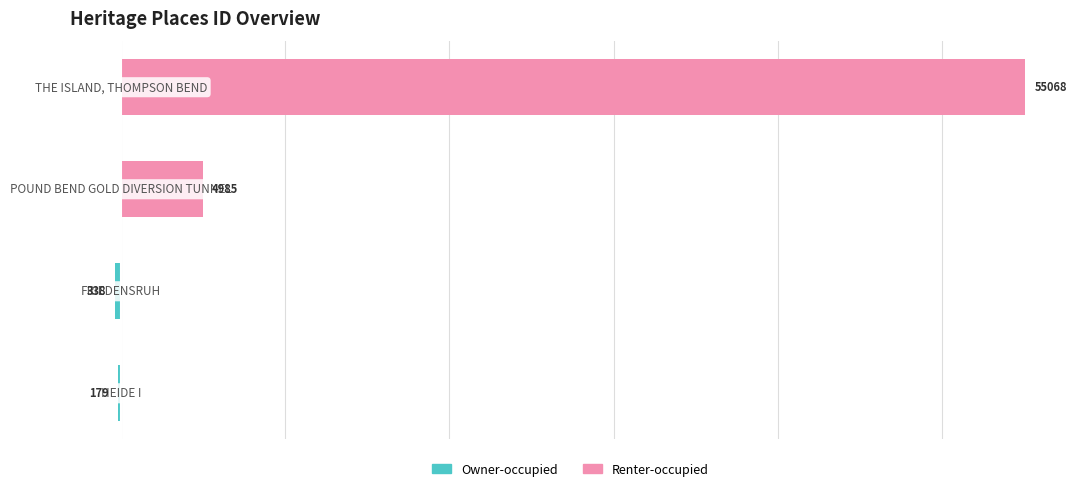

List the labels in order of Owner-occupied value, smallest first.

1, 0, 2, 3